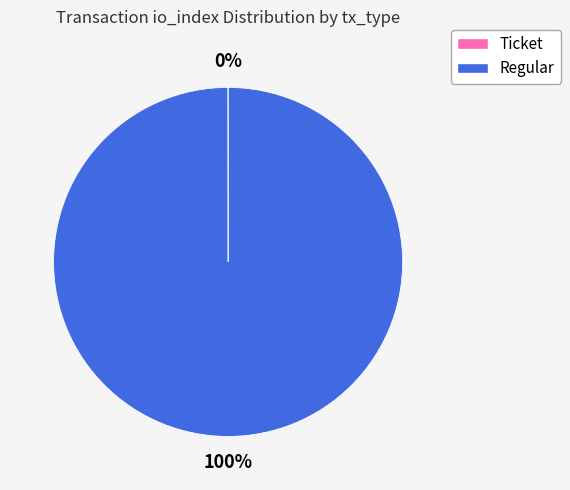

What is the majority slice?

Regular